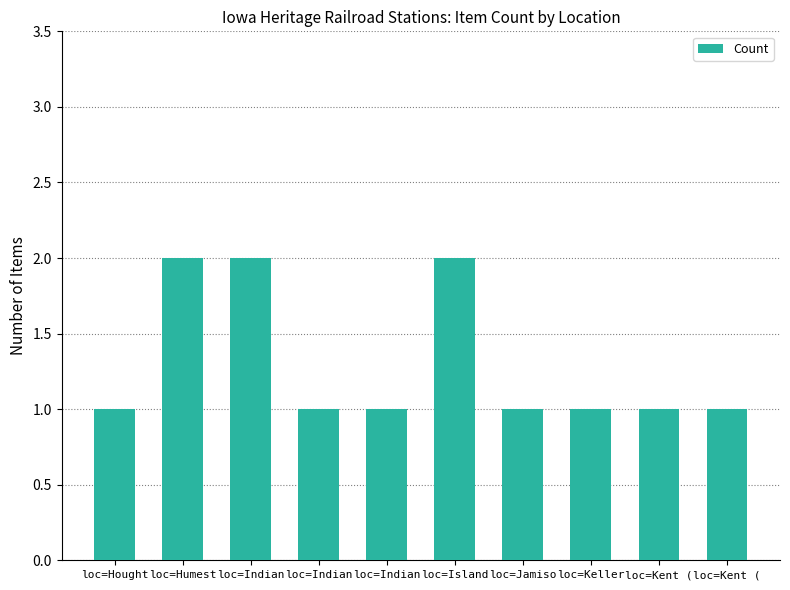

Reading left to right, transcribe all the data shown in this chart.

1	2	2	1	1	2	1	1	1	1